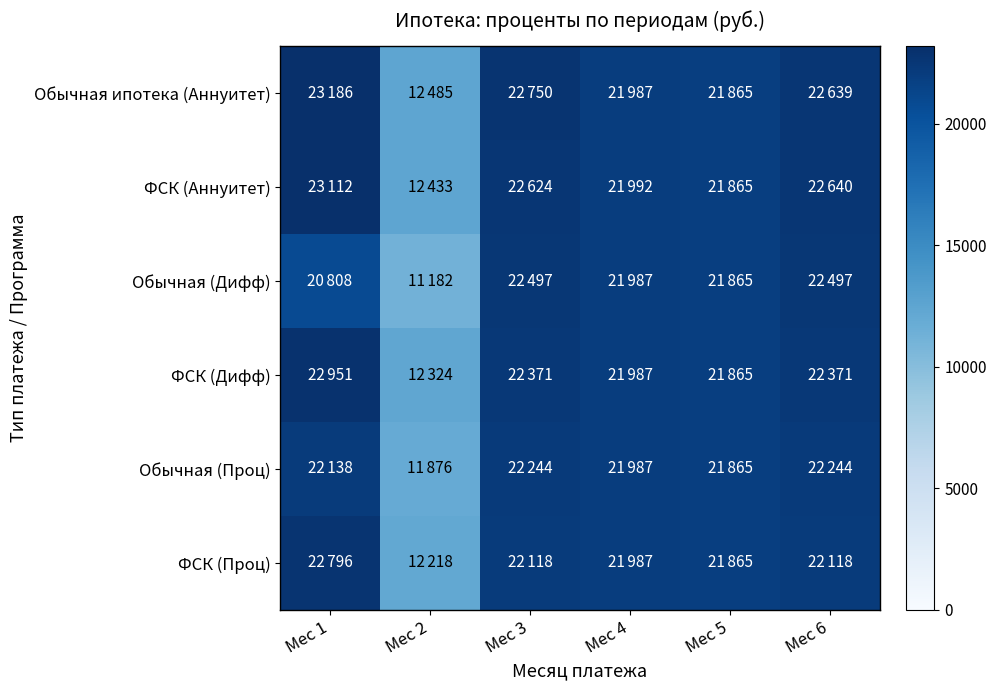

Which series has the largest range (max minus min)?

Обычная (Дифф)